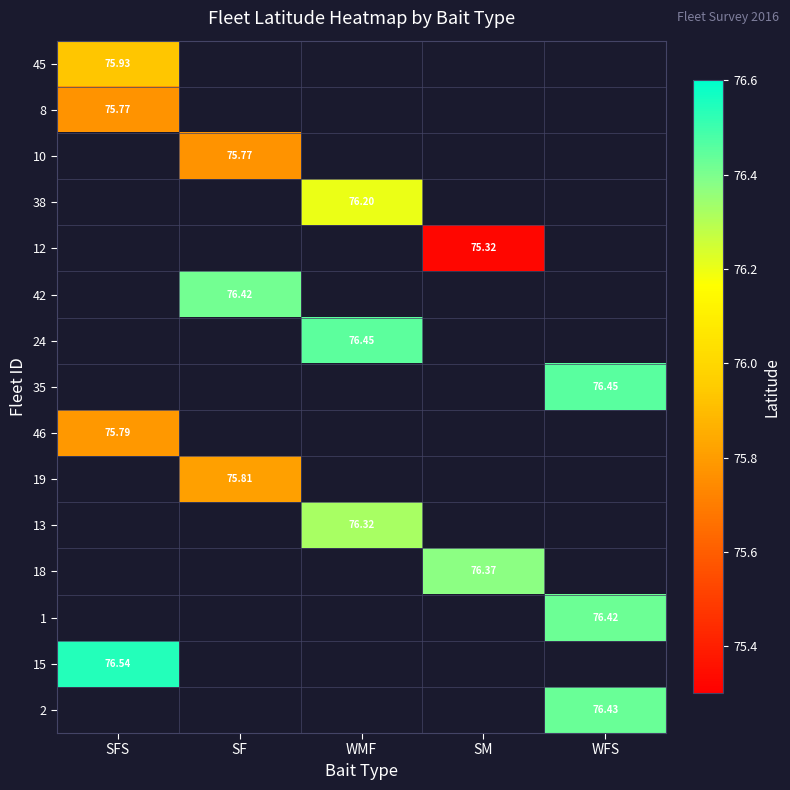

How many series are shown in this chart?

15